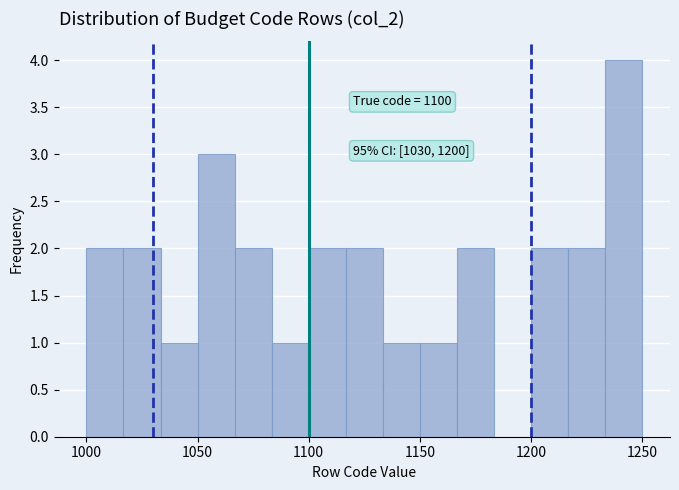

Read against the x-axis, roughly where is the centre of the tallest bar?

1240